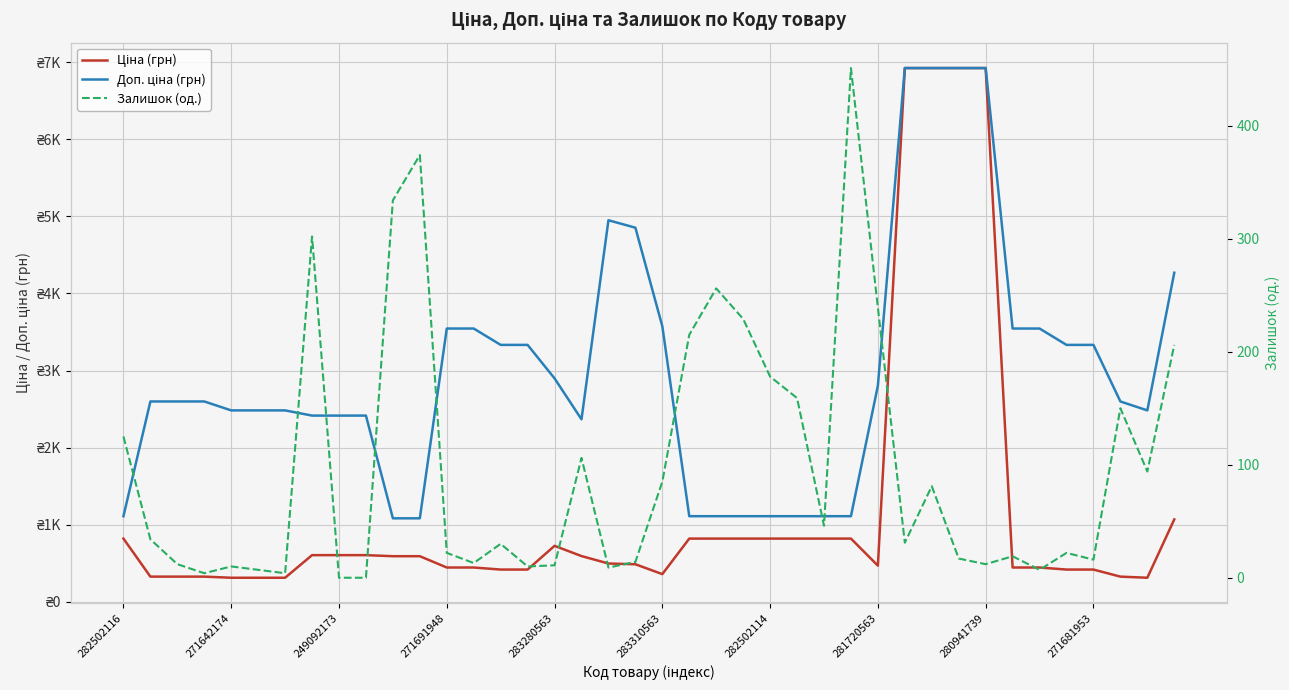

What is the value of the Залишок (од.) point at the 27th from the left?

46.0